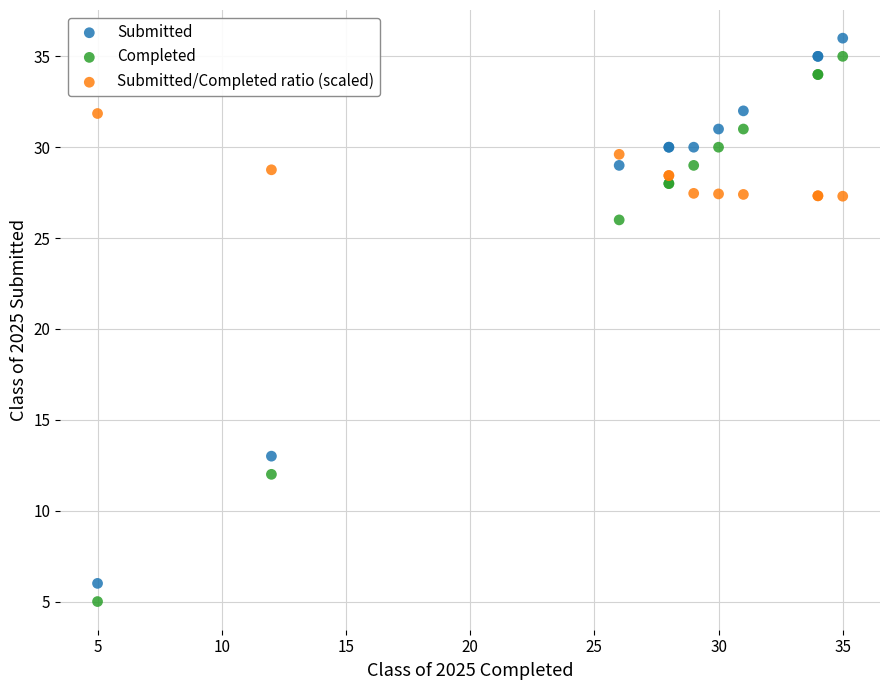

Across all series, what Y value is closest to 20?

26.0